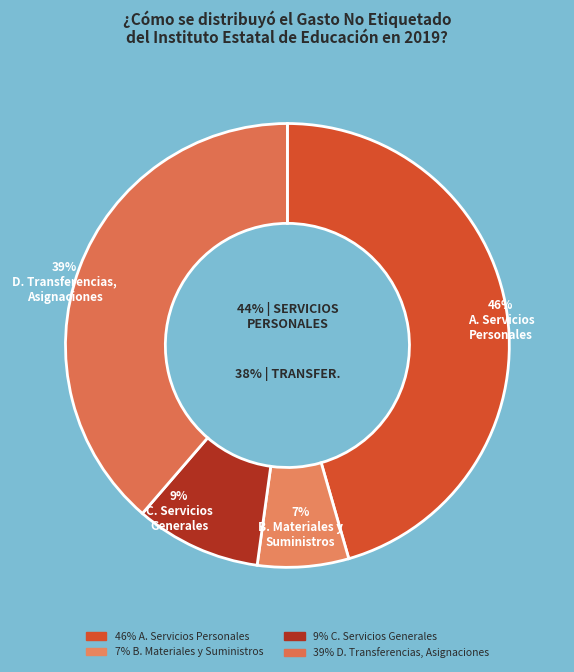

How many segments does this pie chart have?

4